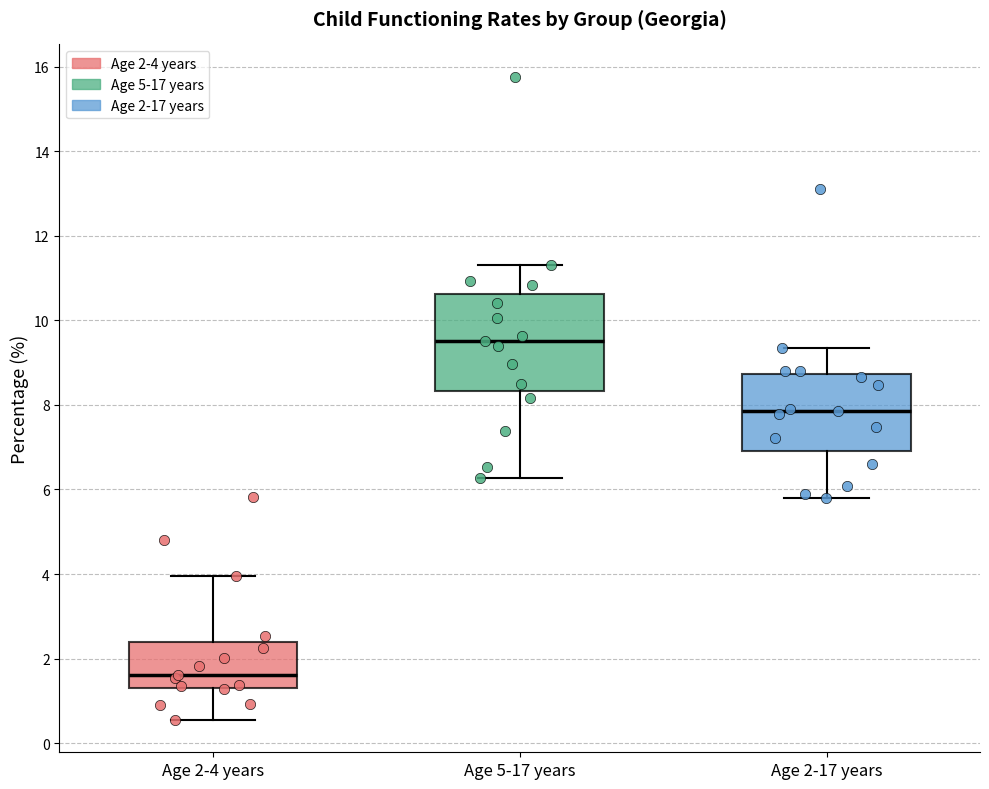

Reading left to right, read every box against the y-axis: the position of its median line, the range the box covers, and the ends of its whiskers. The values are not printed on the chart, so give them approximately, as read against the axis.

Age 2-4 years: median 1.6, box 1.4 to 2.4, whiskers 0.6 to 4.0
Age 5-17 years: median 9.6, box 8.4 to 10.6, whiskers 6.2 to 11.4
Age 2-17 years: median 7.8, box 7.0 to 8.8, whiskers 5.8 to 9.4